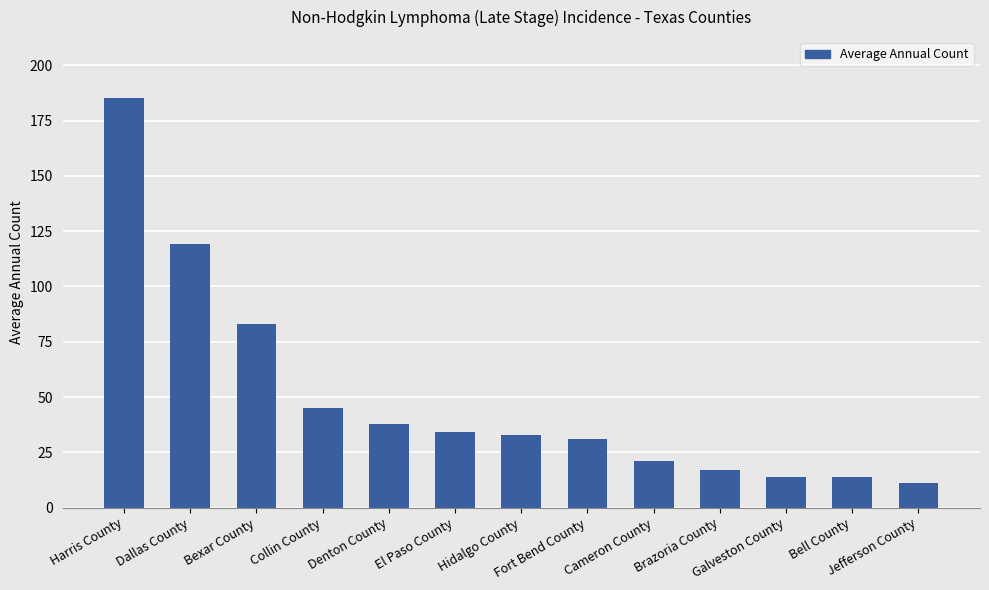

The chart shows a value of 34 at El Paso County. True or false?

True